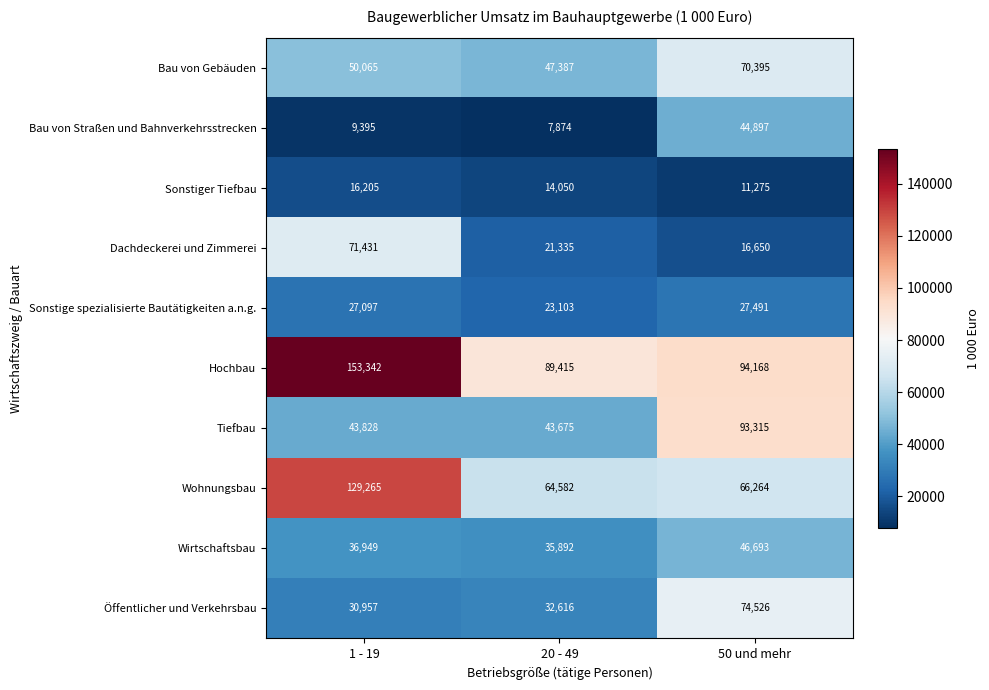

What is the difference between the Wirtschaftsbau values at 1 - 19 and 50 und mehr?

9744